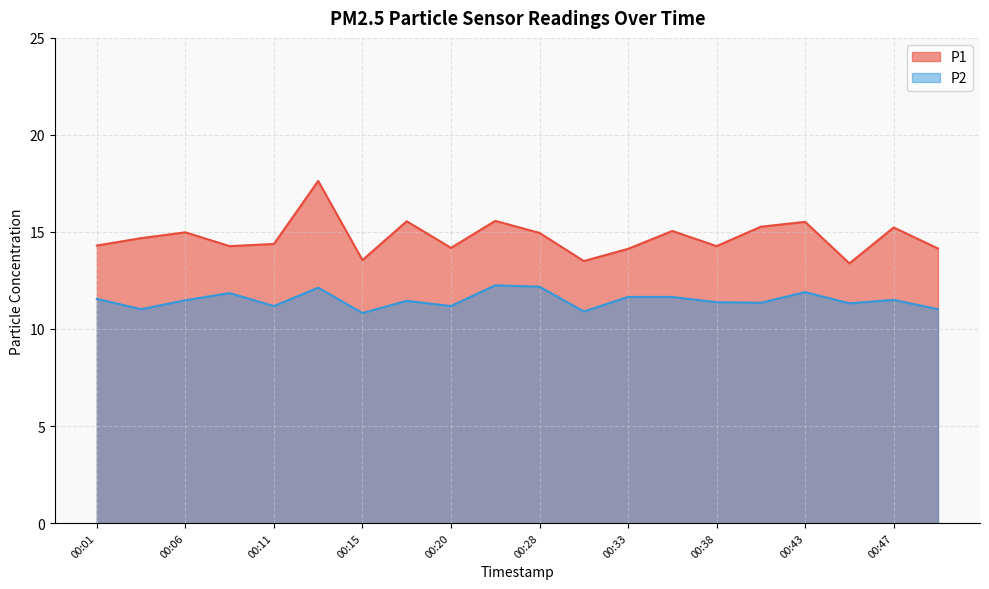

True or false: P1 and P2 cross at least once.

False